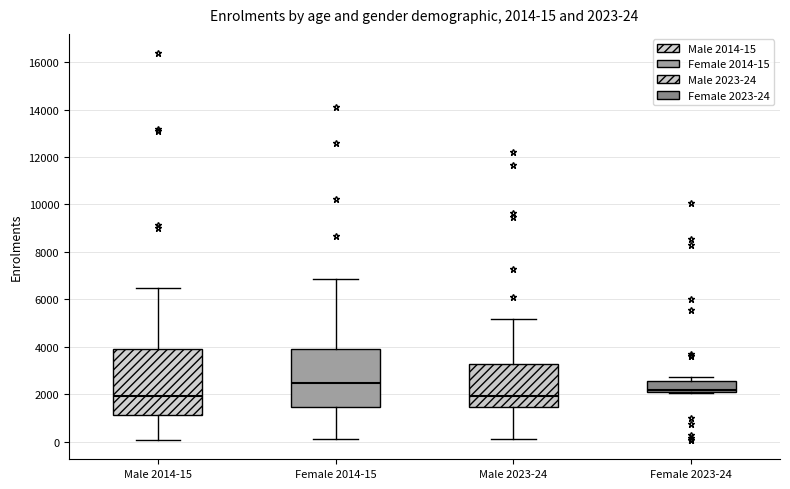

Which box has the highest median line?

Female 2014-15